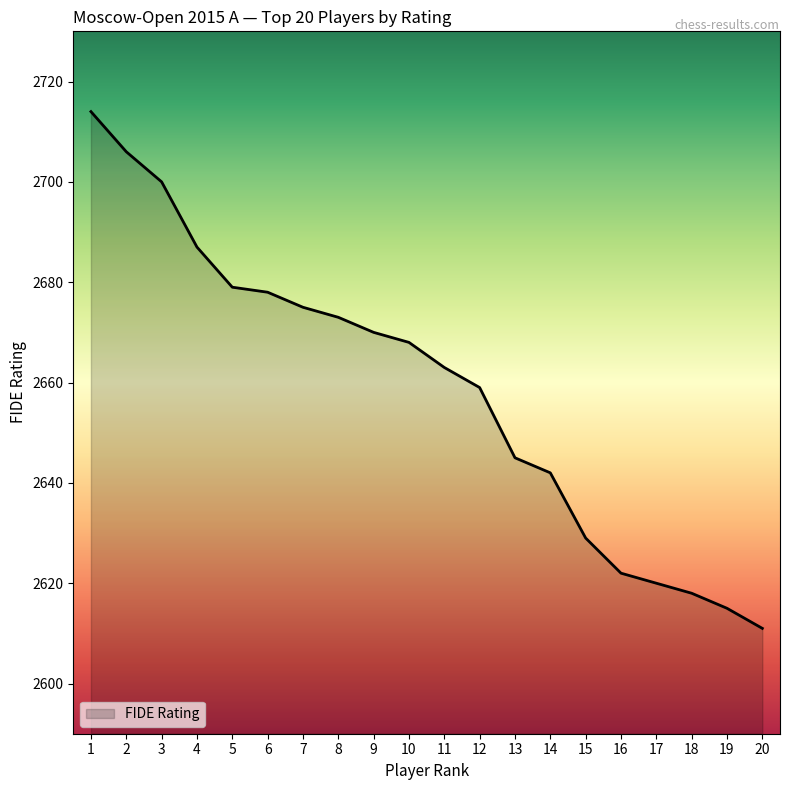

How many categories are shown in the chart?

20